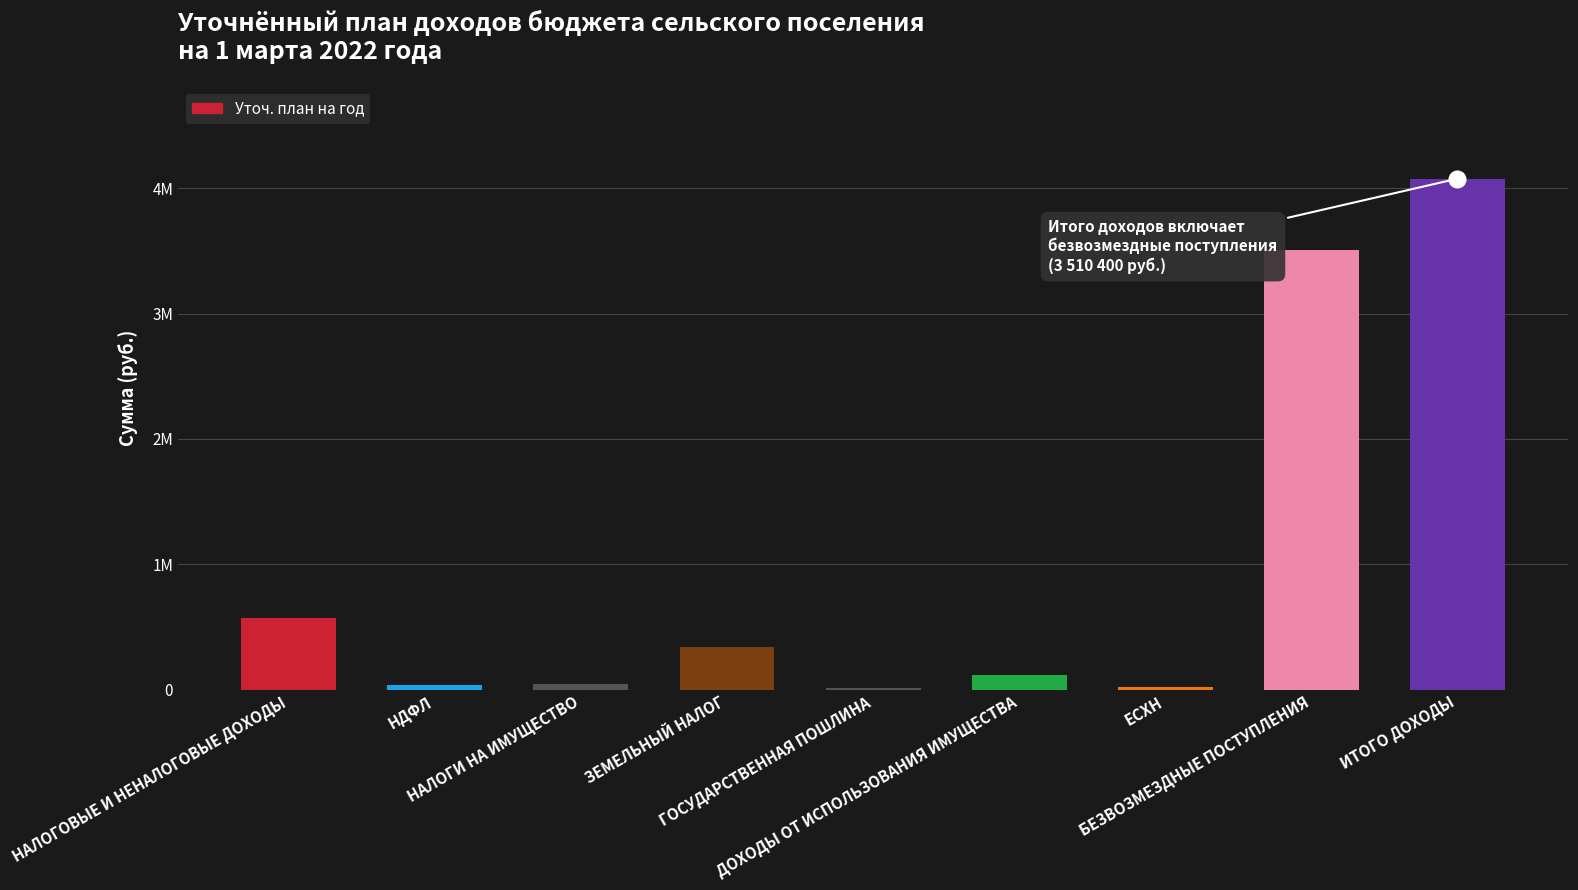

At which label does the data first exceed 115000?

НАЛОГОВЫЕ И НЕНАЛОГОВЫЕ ДОХОДЫ